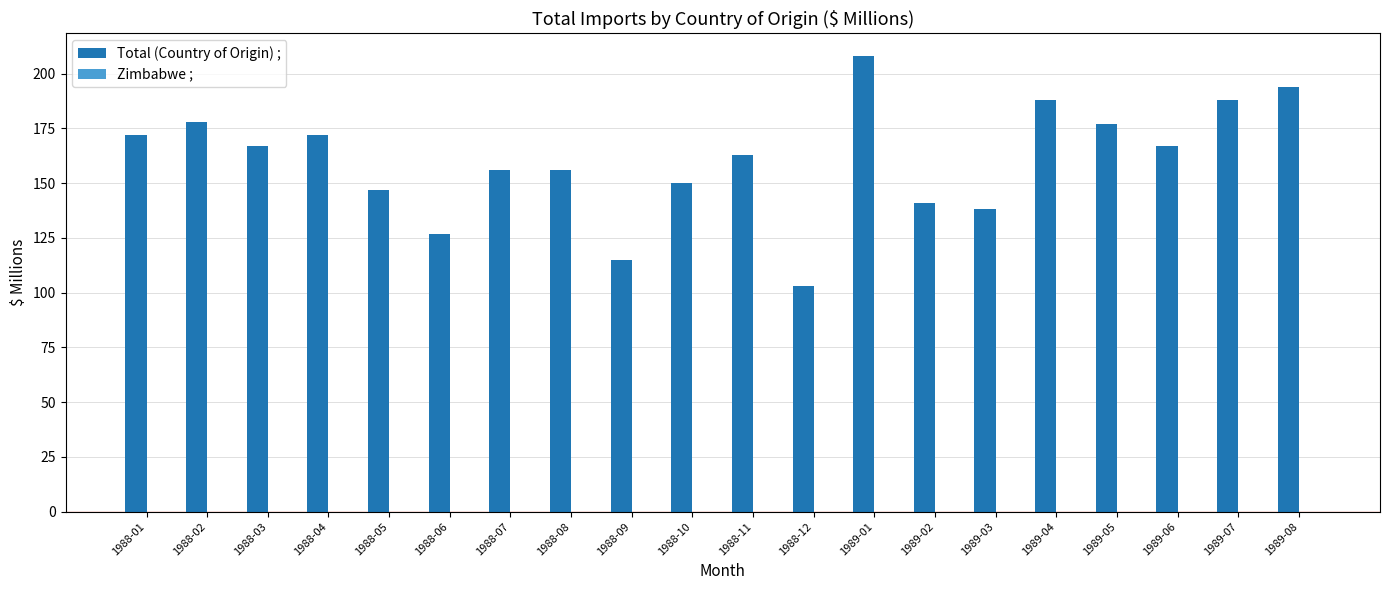

How many data points does each series have?

20